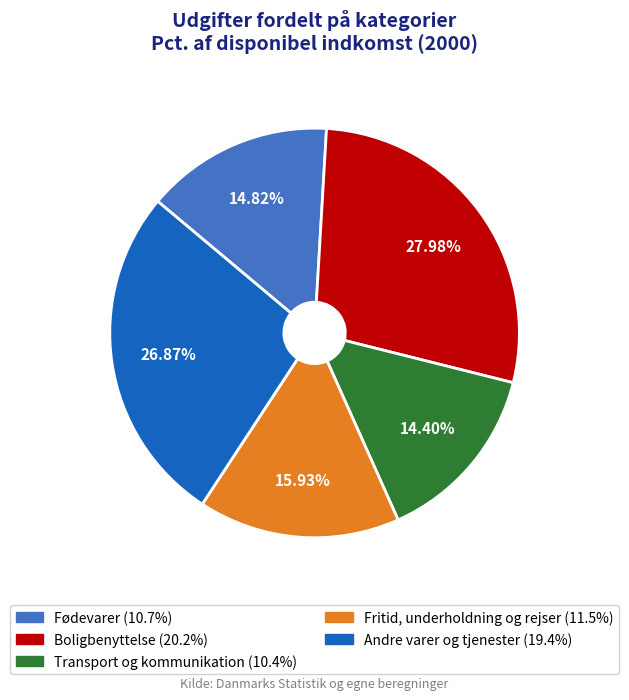

What percentage is NOT represented by Fritid, underholdning og rejser?

84.1%